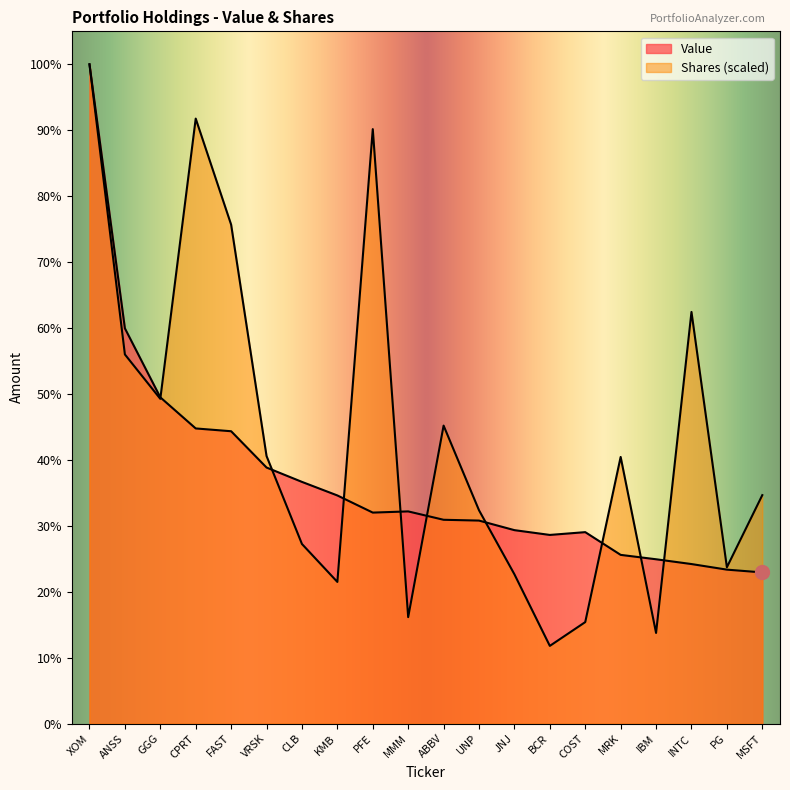

Reading right to left, list all the values displayed in this chart.

Value: 379000.0	386000.0	400000.0	412000.0	423000.0	480000.0	473000.0	485000.0	509000.0	511000.0	532000.0	529000.0	572000.0	606000.0	642000.0	733000.0	740000.0	818000.0	991000.0	1653000.0
Shares: 572783.7	391939.8	1032080.4	227308.4	668554.1	254468.4	194799.9	374306.7	534843.3	747109.2	266920.2	1490457.8	355169.4	450271.2	670810.5	1250948.3	1516865.7	814215.3	925529.6	1653000.0